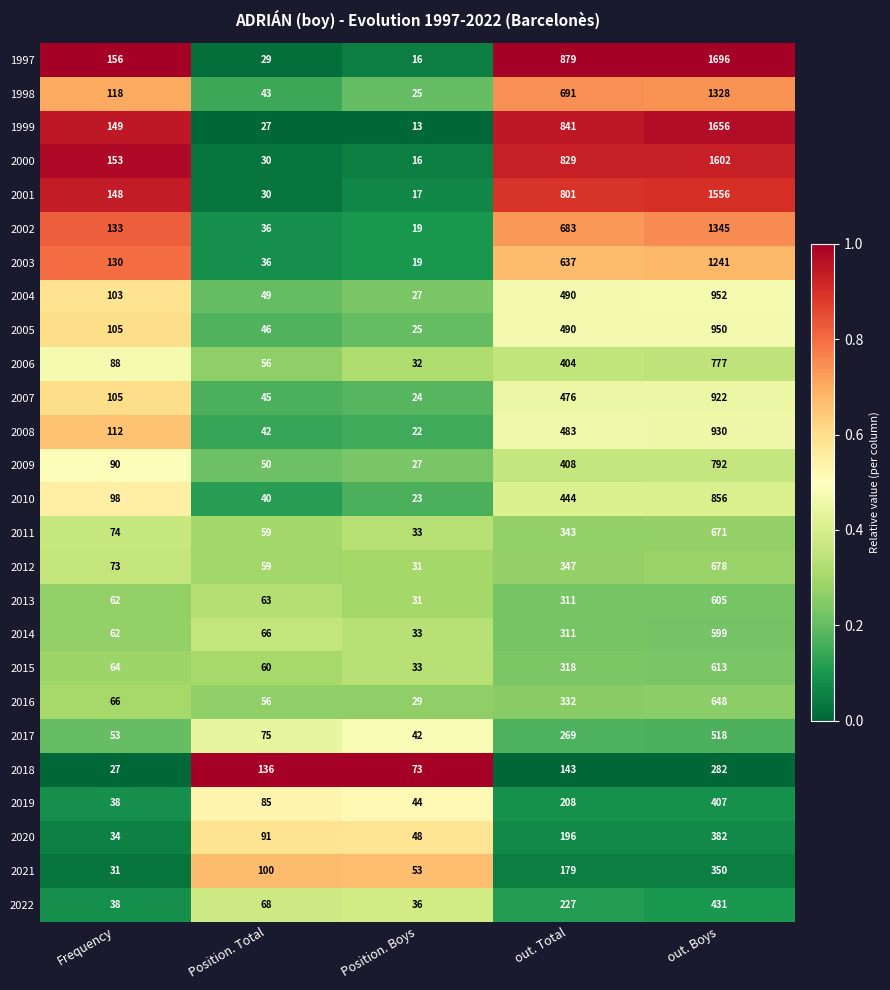

Rank the series at out. Boys from highest to lowest value.

1997, 1999, 2000, 2001, 2002, 1998, 2003, 2004, 2005, 2008, 2007, 2010, 2009, 2006, 2012, 2011, 2016, 2015, 2013, 2014, 2017, 2022, 2019, 2020, 2021, 2018